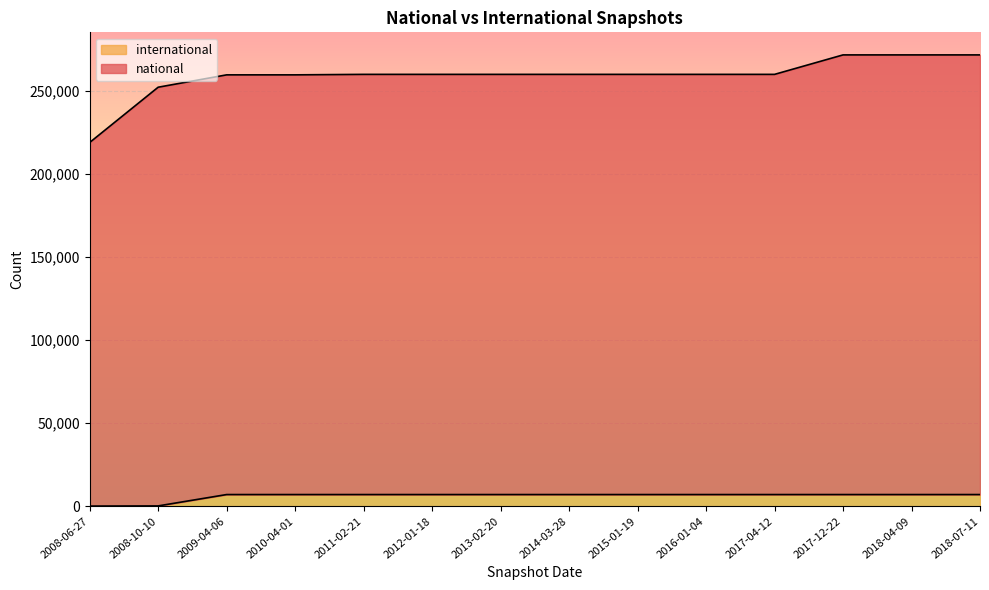

Rank the series by their average value, from highest to lowest.

national, international